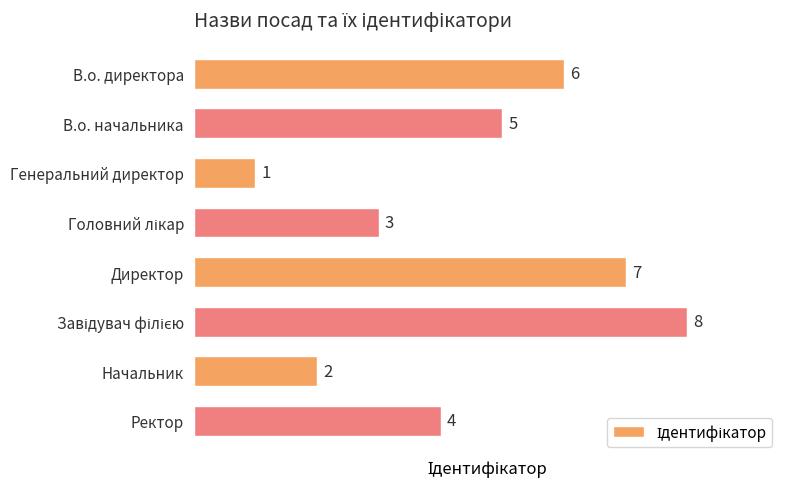

What is the smallest value displayed?

1